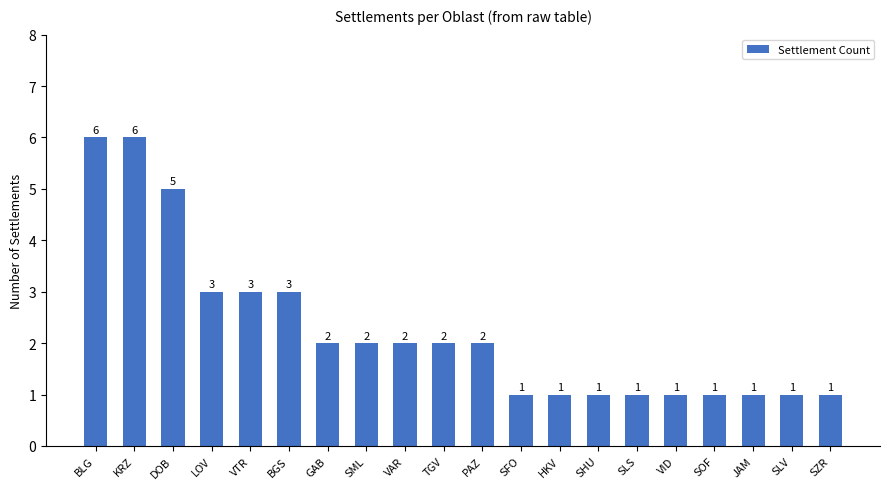

What is the smallest value displayed?

1